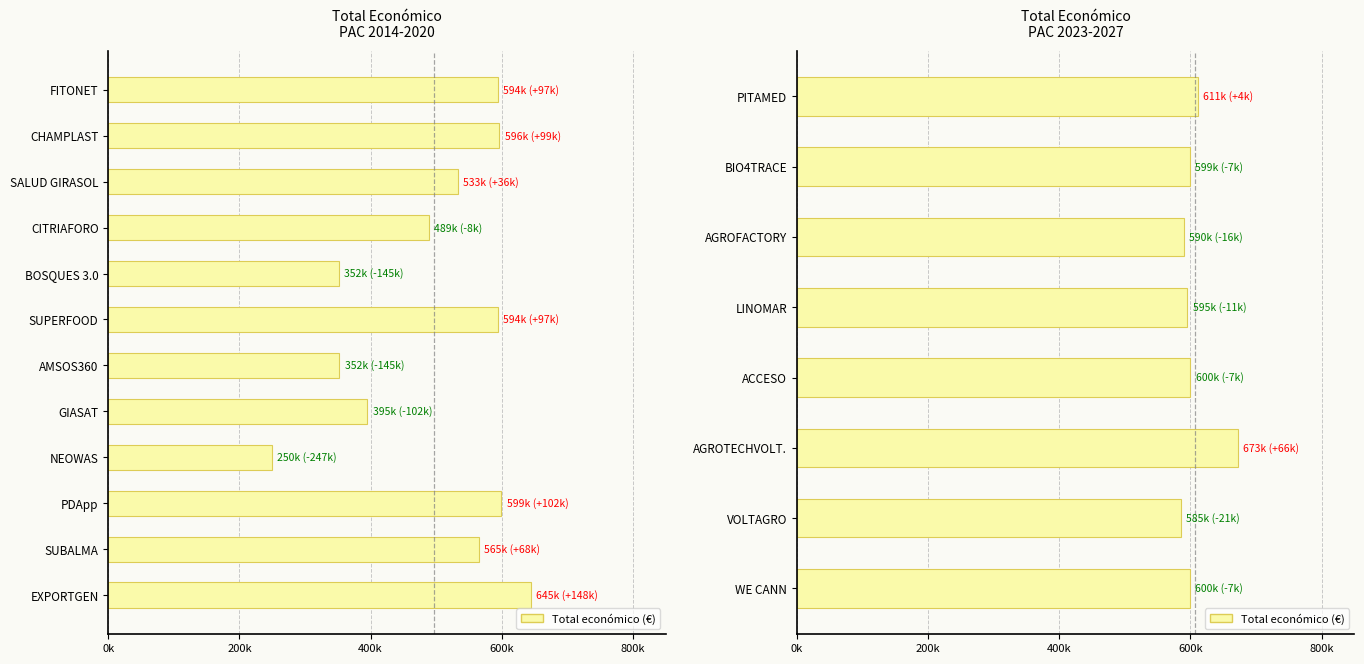

The chart shows a value of 149091 at 2021. True or false?

False